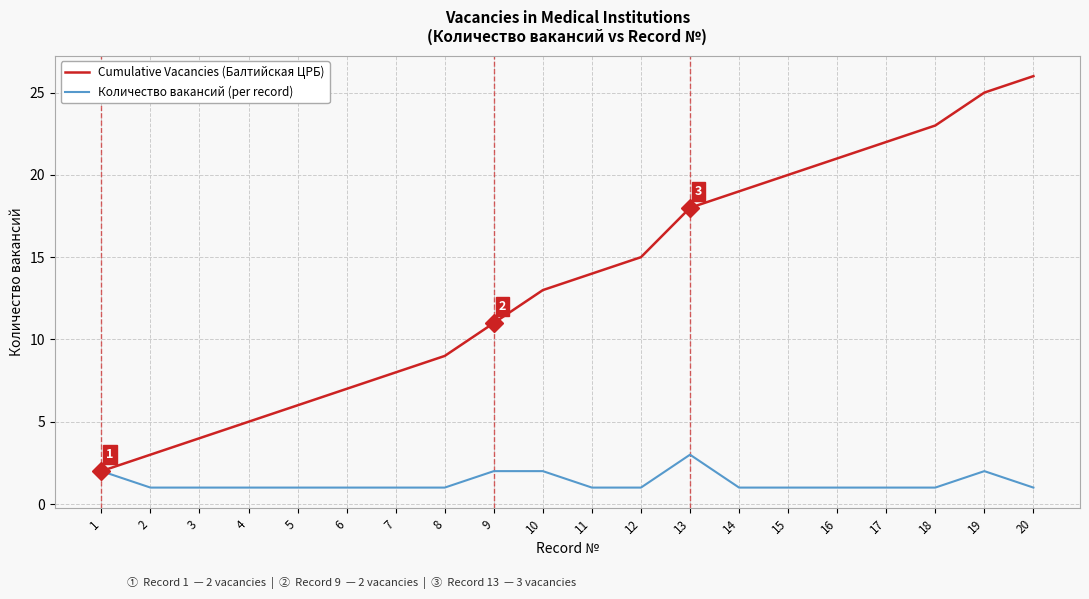

Is the value of Cumulative Vacancies (Балтийская ЦРБ) at 4 greater than the value of Количество вакансий (per record) at 5?

Yes